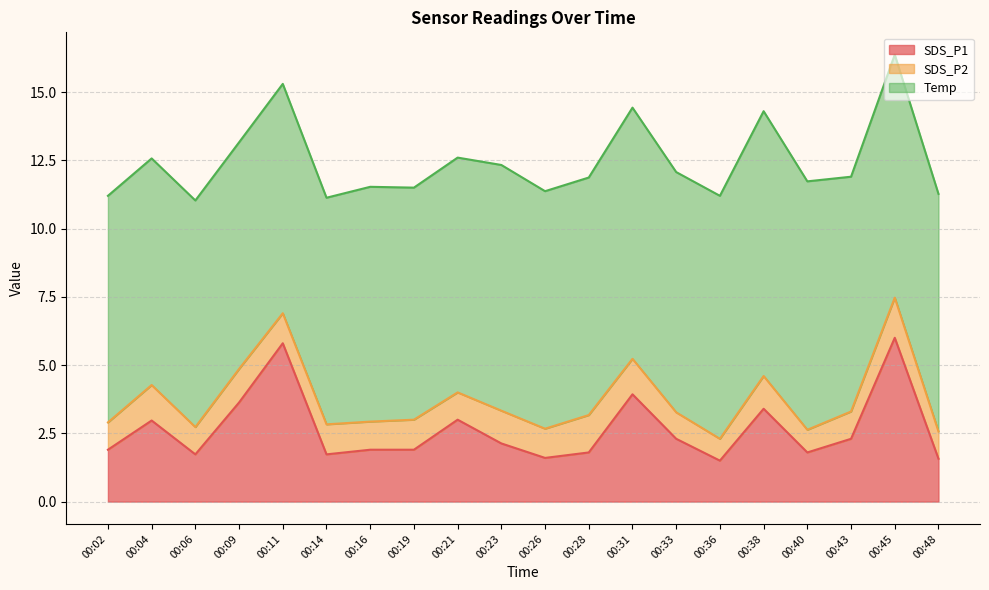

What is the difference between the maximum and minimum values in the Temp series?

1.4